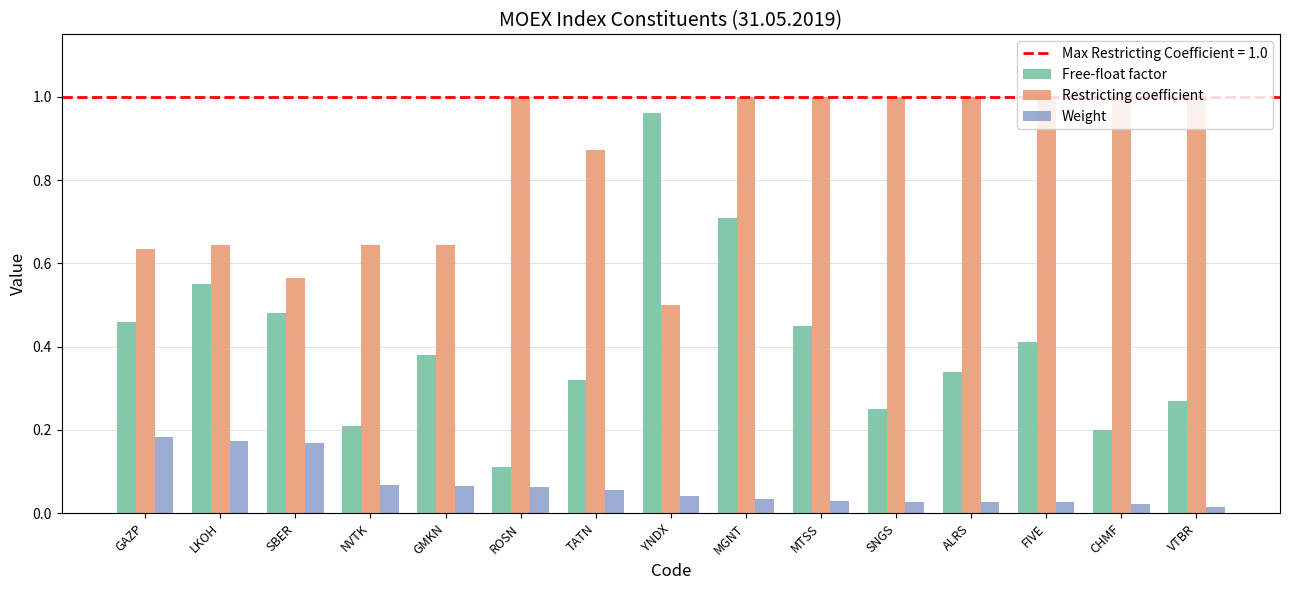

List the series in order of their peak value, lowest first.

Weight, Free-float factor, Restricting coefficient